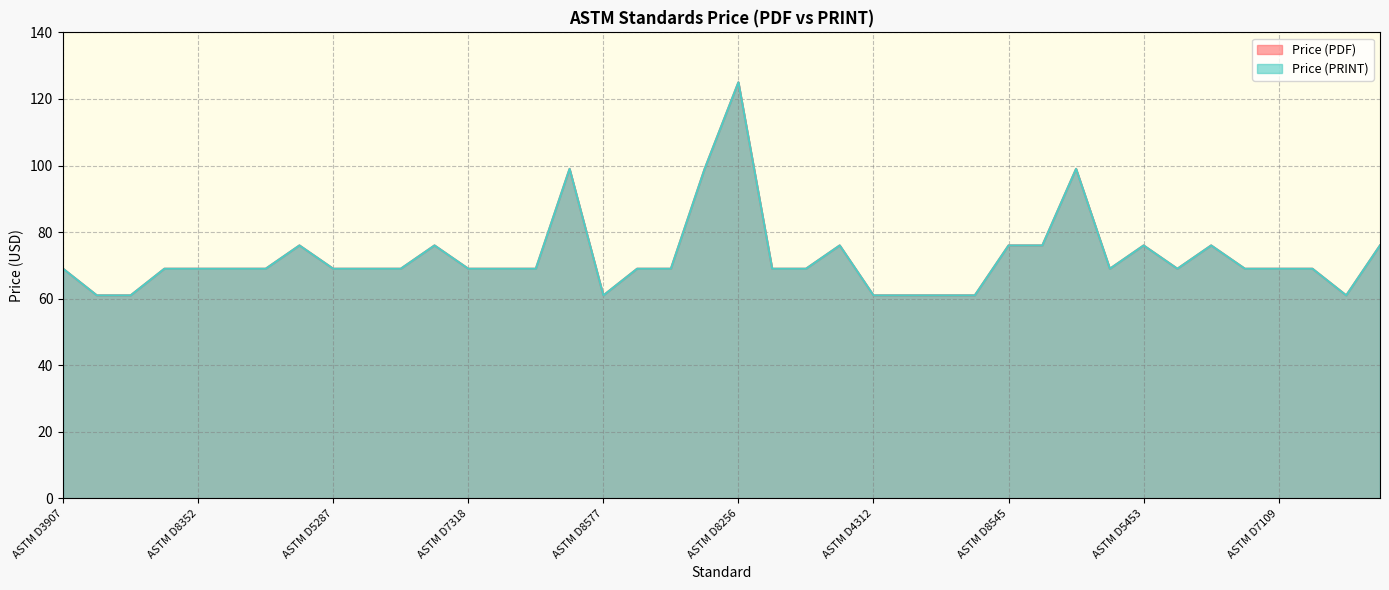

What is the minimum value shown in the chart?

61